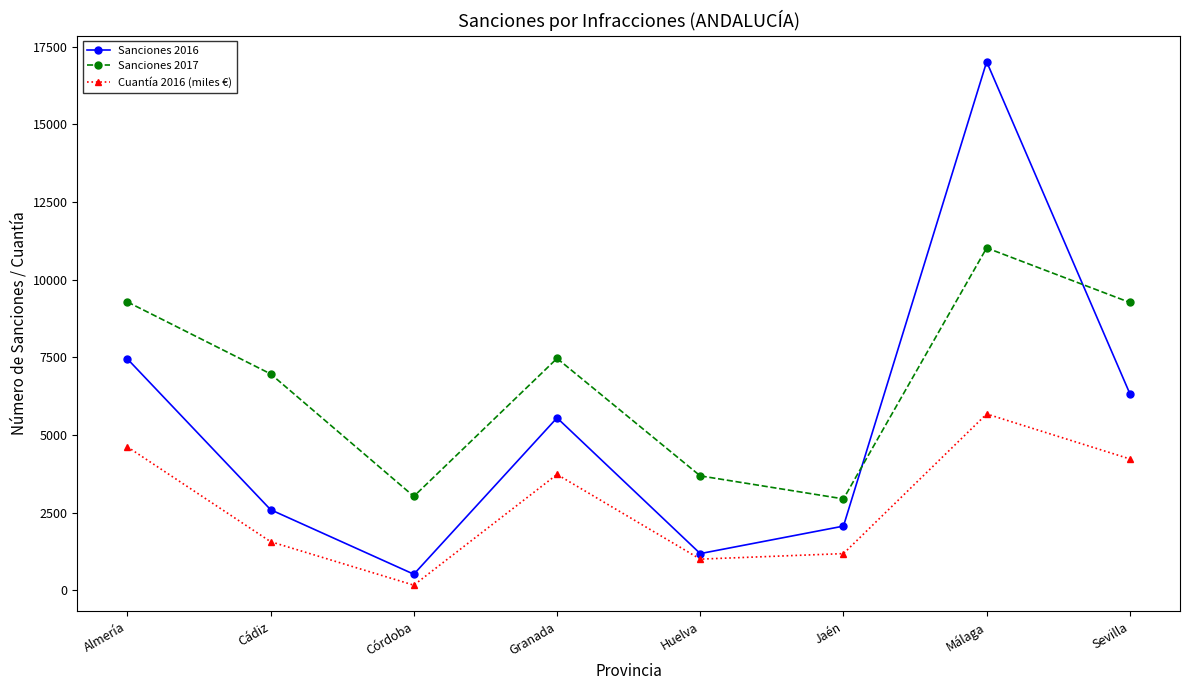

How many data points does each series have?

8